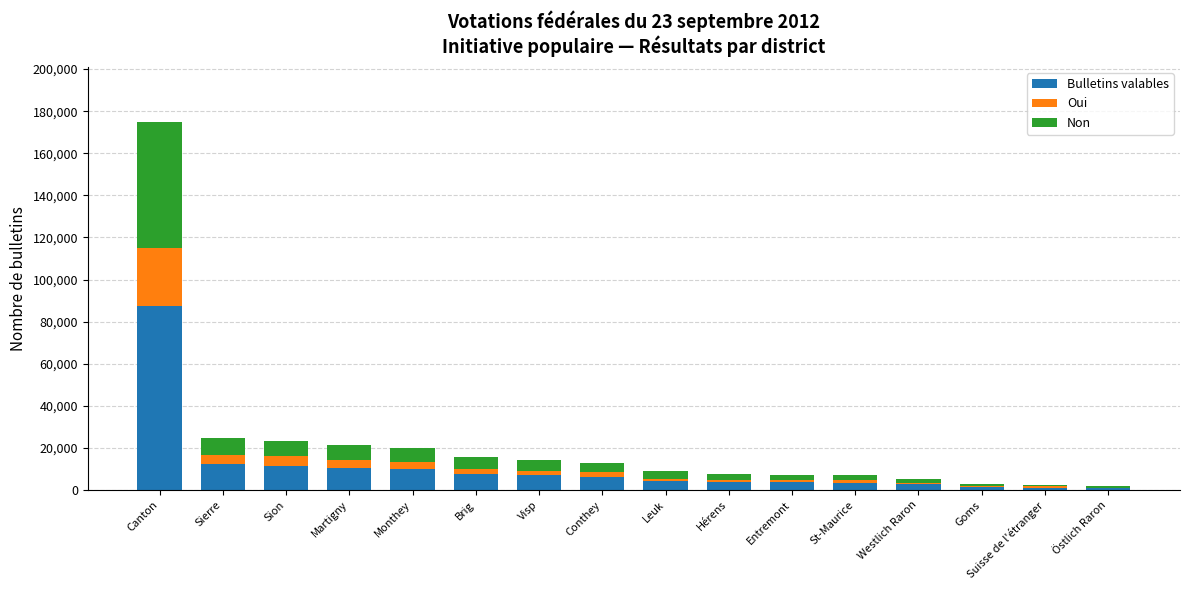

At which category is the sum across all series the highest?

Canton